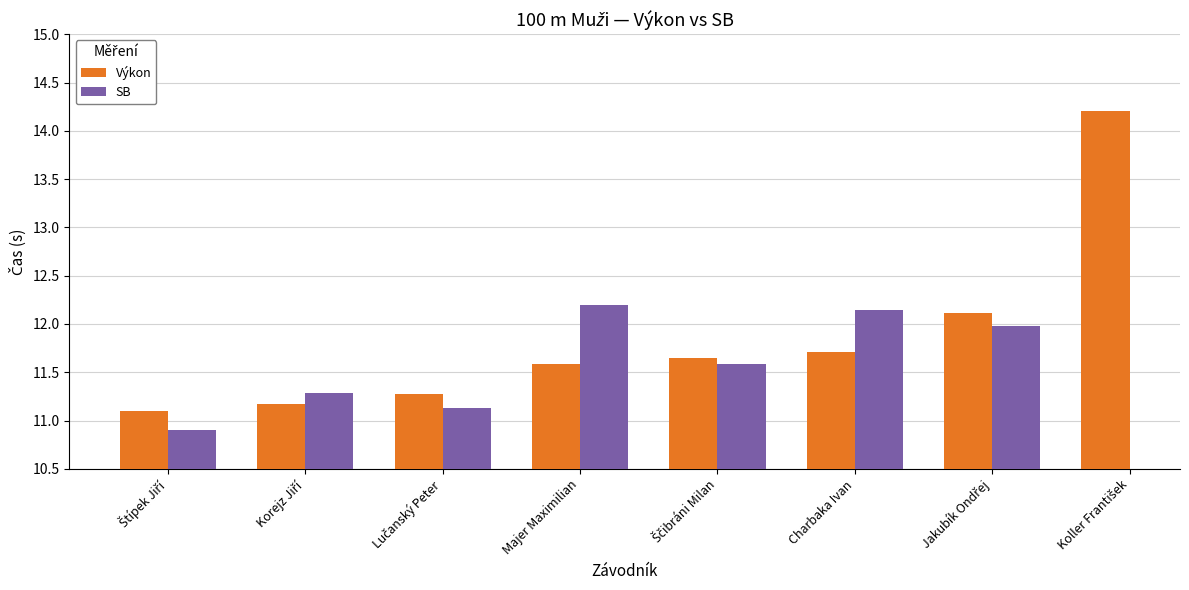

What is the value of the Výkon bar at the 4th from the left?

11.6